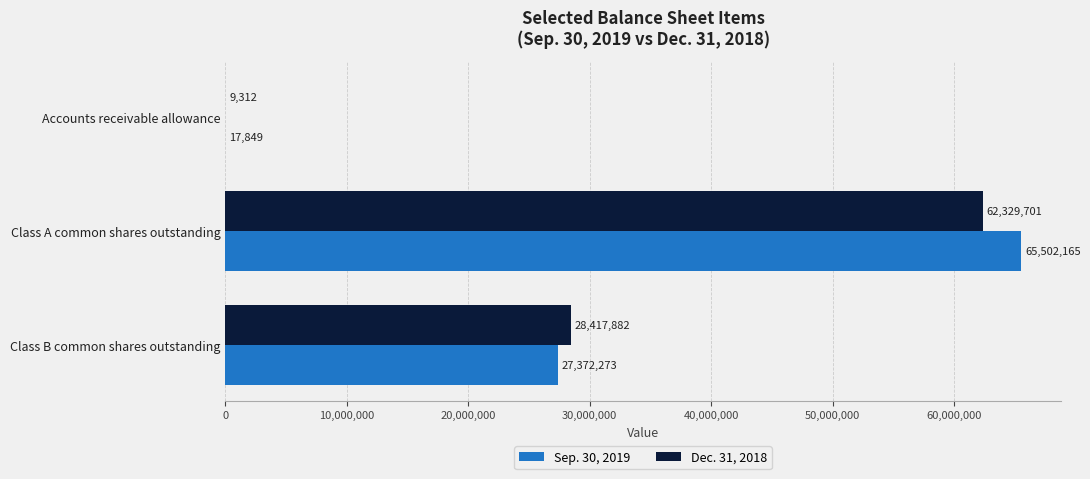

True or false: Dec. 31, 2018 has a value of 18926733 at Class B common shares outstanding.

False